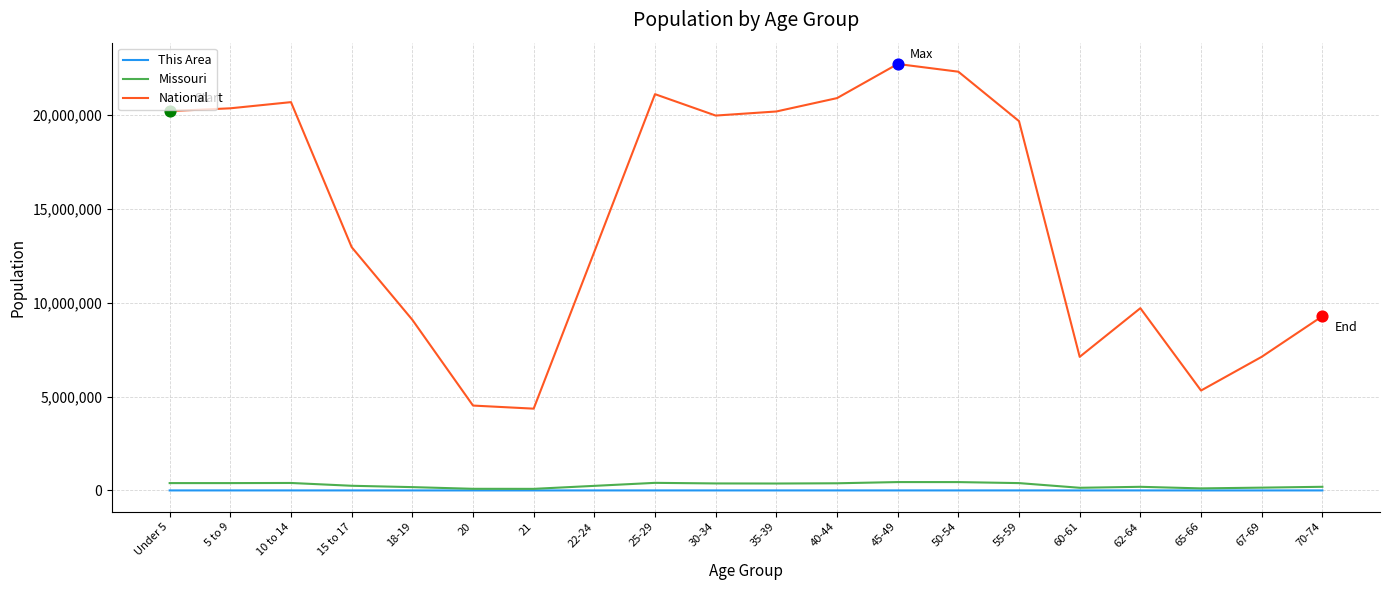

What is the total value across all series at 30-34?

20334400